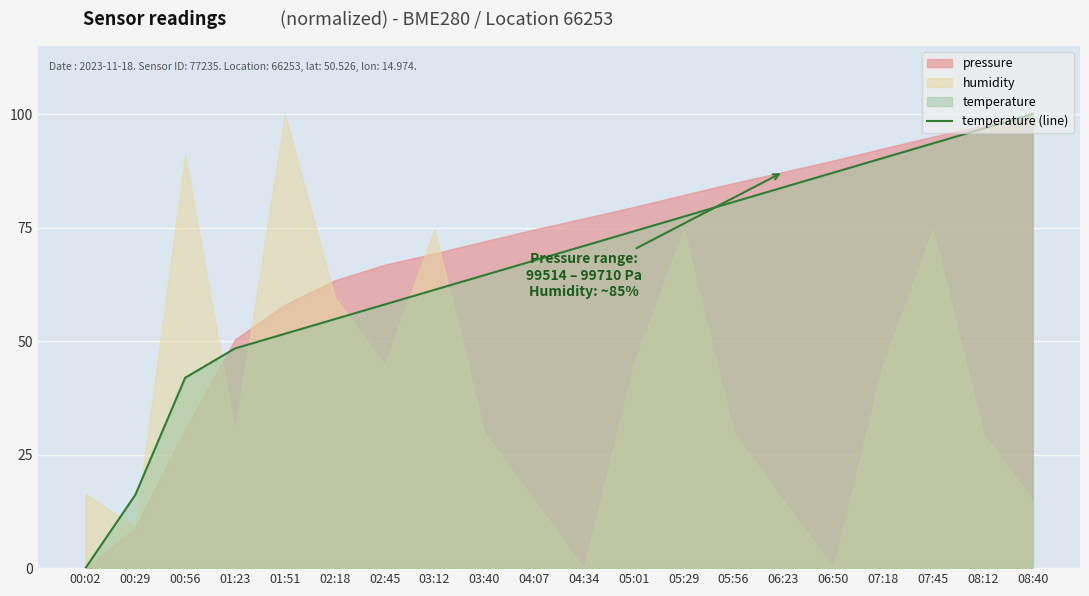

Which category has the highest value across all series?

08:40